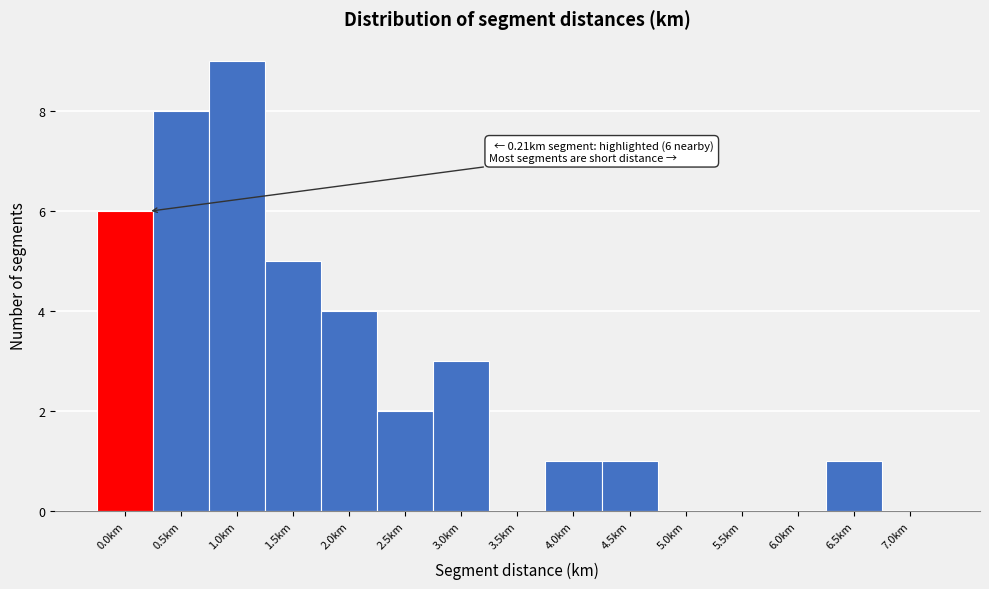

Reading right to left, list all the values displayed in this chart.

7.0km=0	6.5km=1	6.0km=0	5.5km=0	5.0km=0	4.5km=1	4.0km=1	3.5km=0	3.0km=3	2.5km=2	2.0km=4	1.5km=5	1.0km=9	0.5km=8	0.0km=6